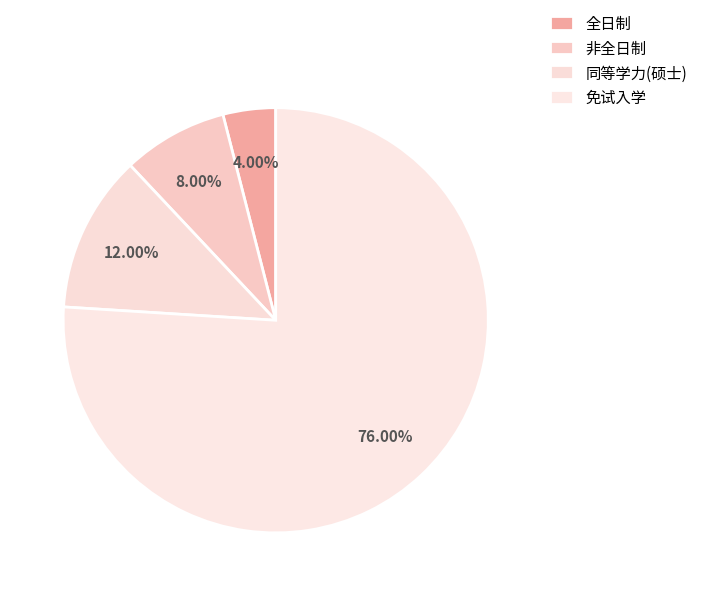

Between 同等学力(硕士) and 免试入学, which is larger?

免试入学